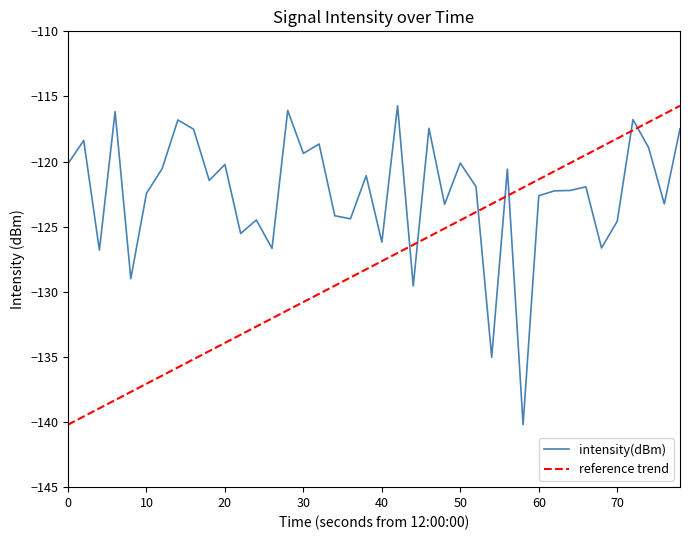

What is the difference between the maximum and minimum values in the intensity(dBm) series?

24.5